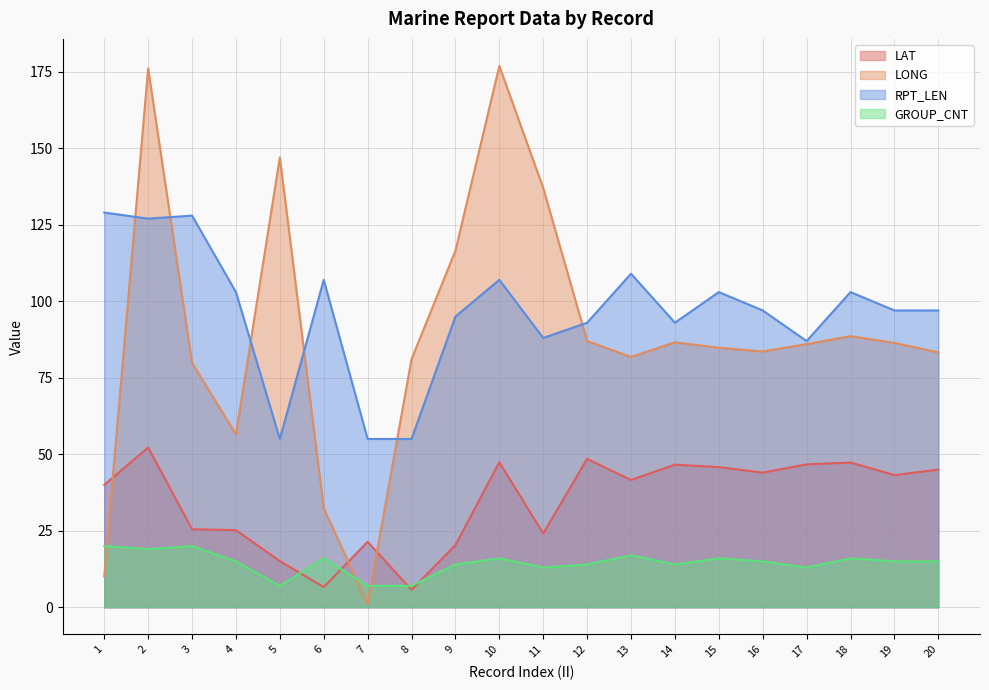

True or false: LAT has a value of 48.5 at 12.

True